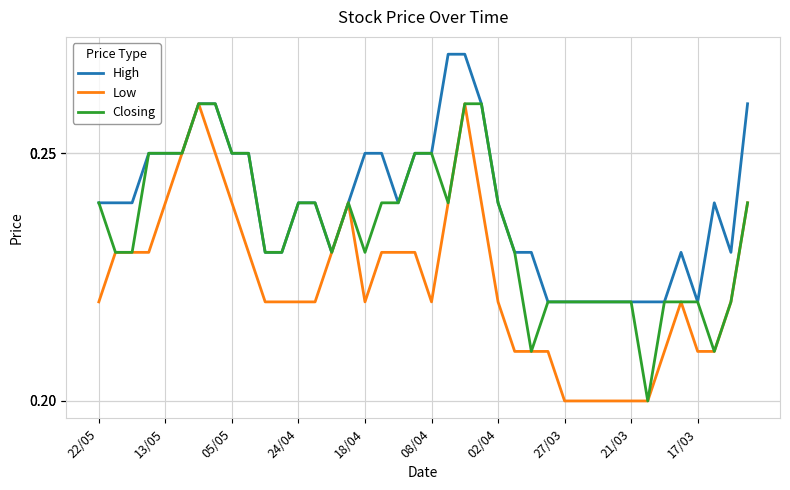

List the series in order of their overall mean, highest first.

High, Closing, Low